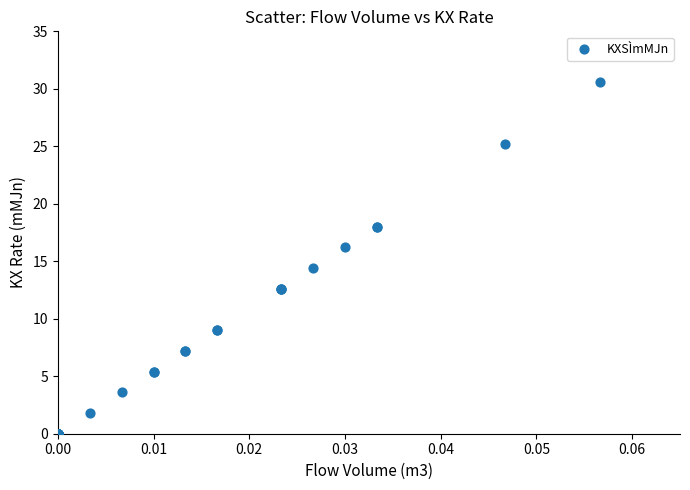

What Y value in the scatter plot is closest to 15?

14.4